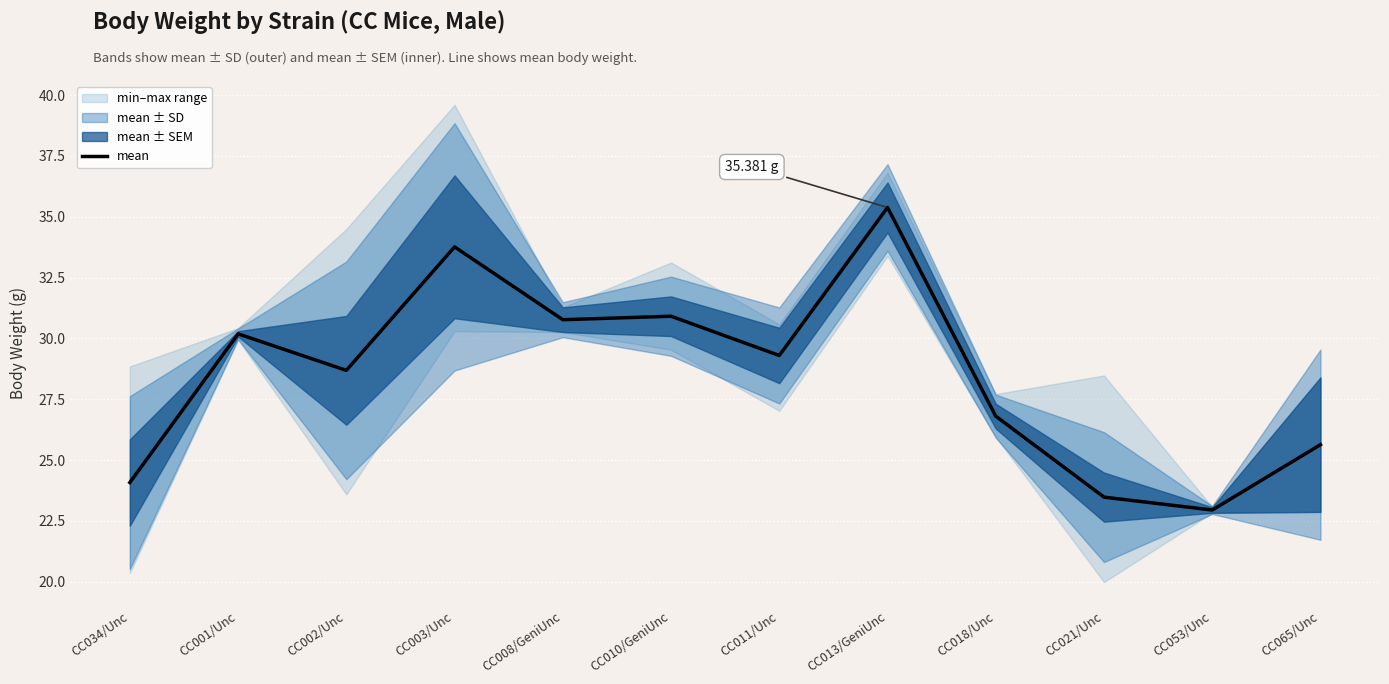

List the labels in order of value, smallest first.

CC053/Unc, CC021/Unc, CC034/Unc, CC065/Unc, CC018/Unc, CC002/Unc, CC011/Unc, CC001/Unc, CC008/GeniUnc, CC010/GeniUnc, CC003/Unc, CC013/GeniUnc